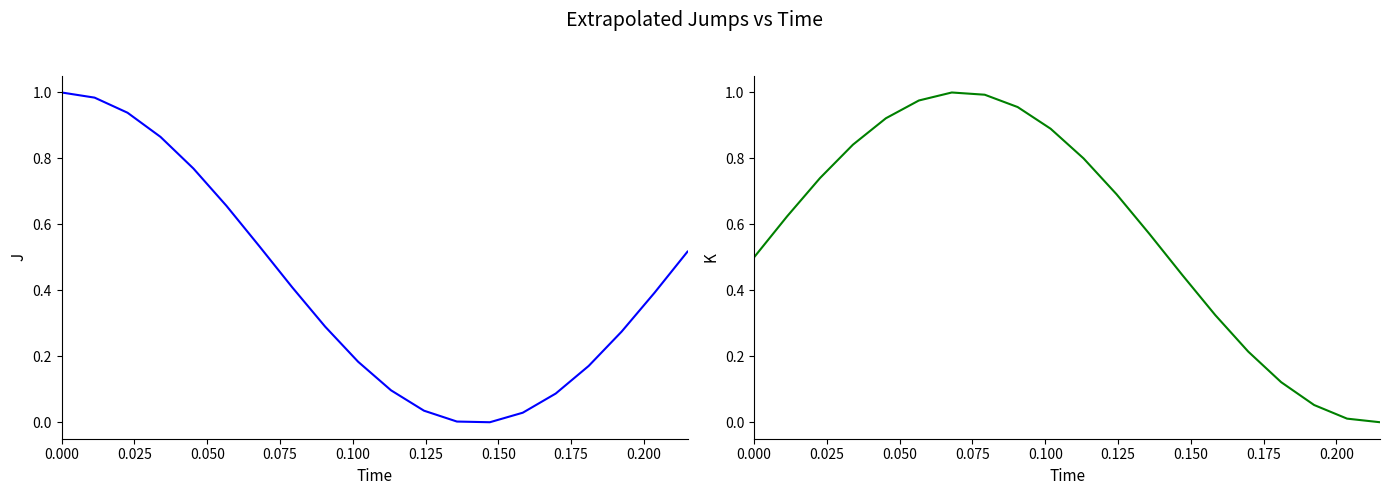

Reading left to right, what are all the values shown in this chart?

J: 1.0	1.0	0.9	0.9	0.8	0.7	0.5	0.4	0.3	0.2	0.1	0.0	0.0	0.0	0.0	0.1	0.2	0.3	0.4	0.5
K: 0.5	0.6	0.7	0.8	0.9	1.0	1.0	1.0	1.0	0.9	0.8	0.7	0.6	0.4	0.3	0.2	0.1	0.1	0.0	0.0